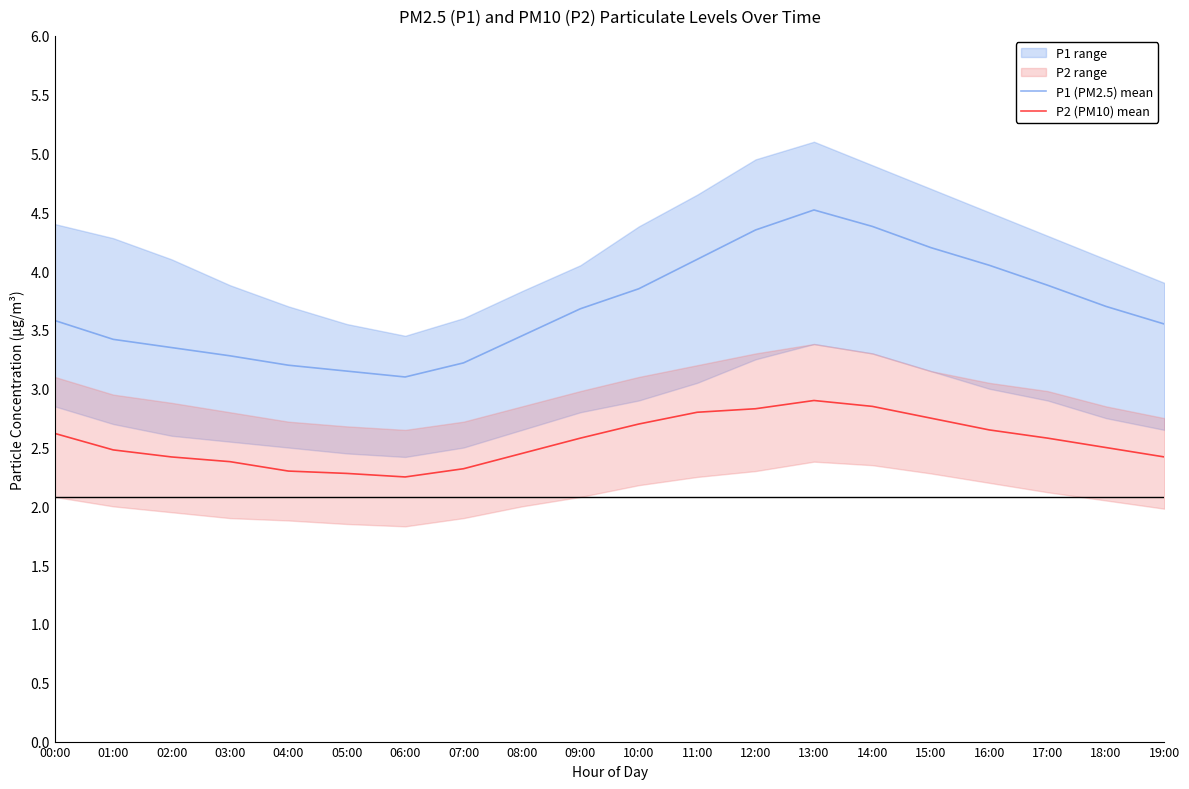

True or false: P1 (PM2.5) mean has more than 0 interior local peaks.

True